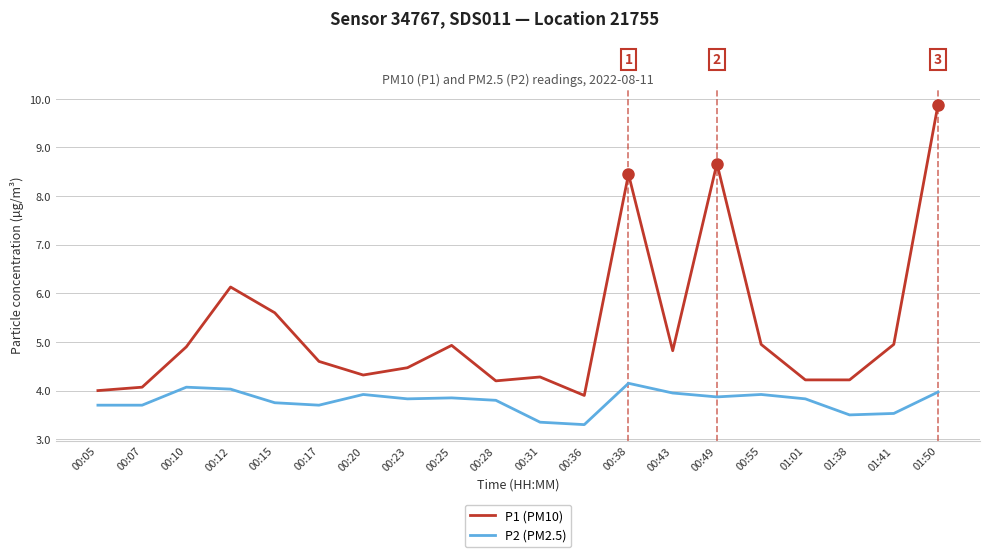

What position from the right is 00:07?

19